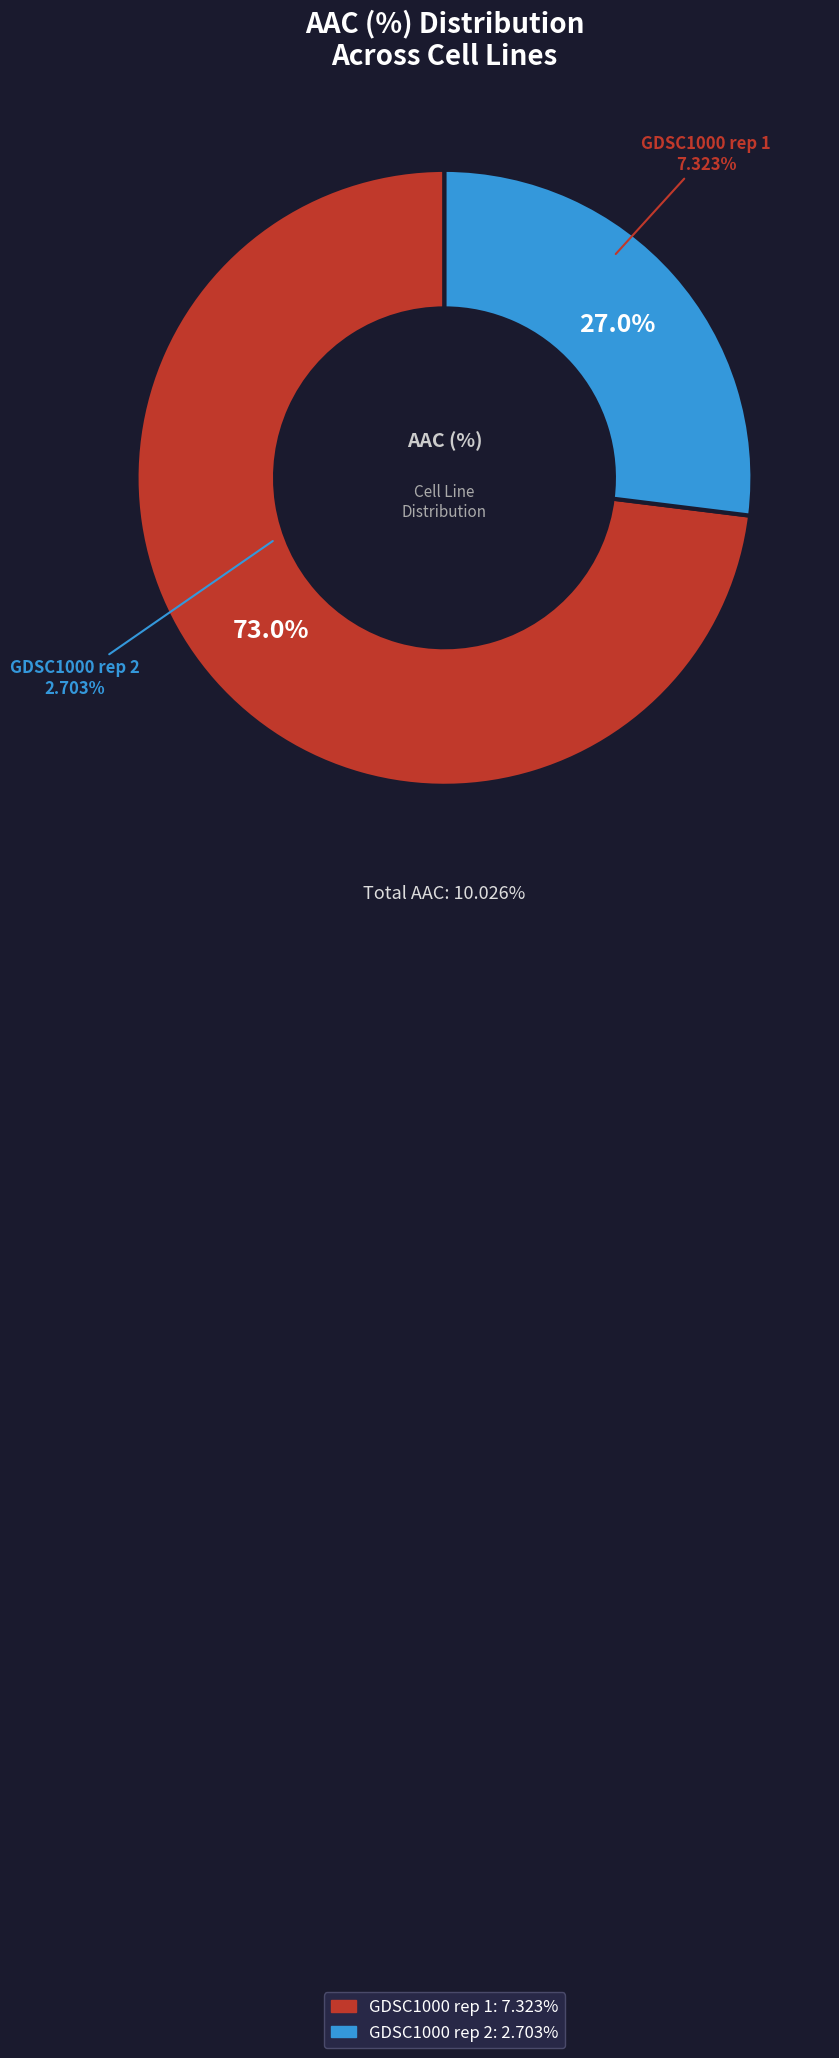

How many slices are in this pie chart?

2